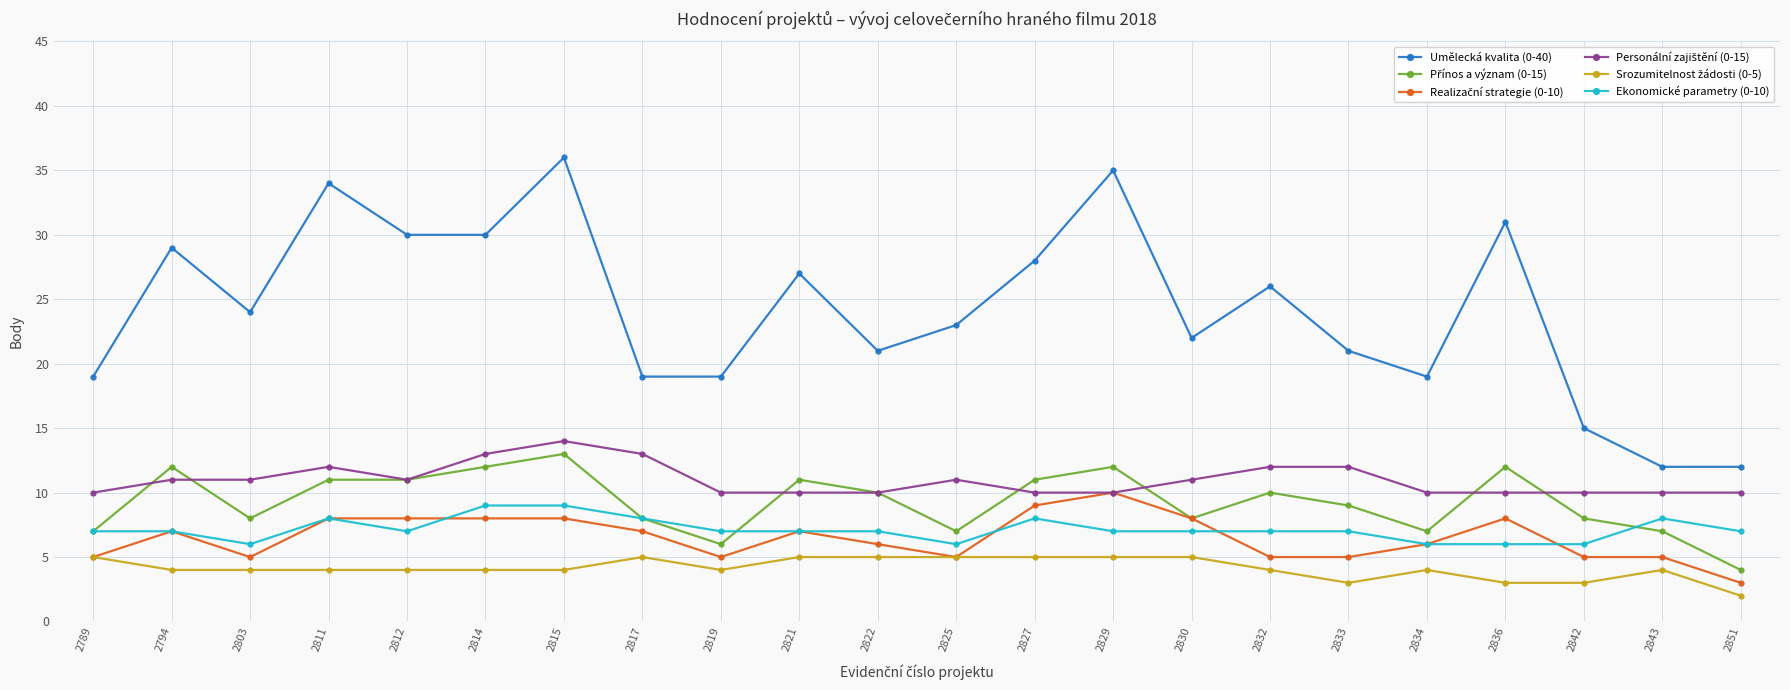

Read the Ekonomické parametry (0-10) value at 2851.

7